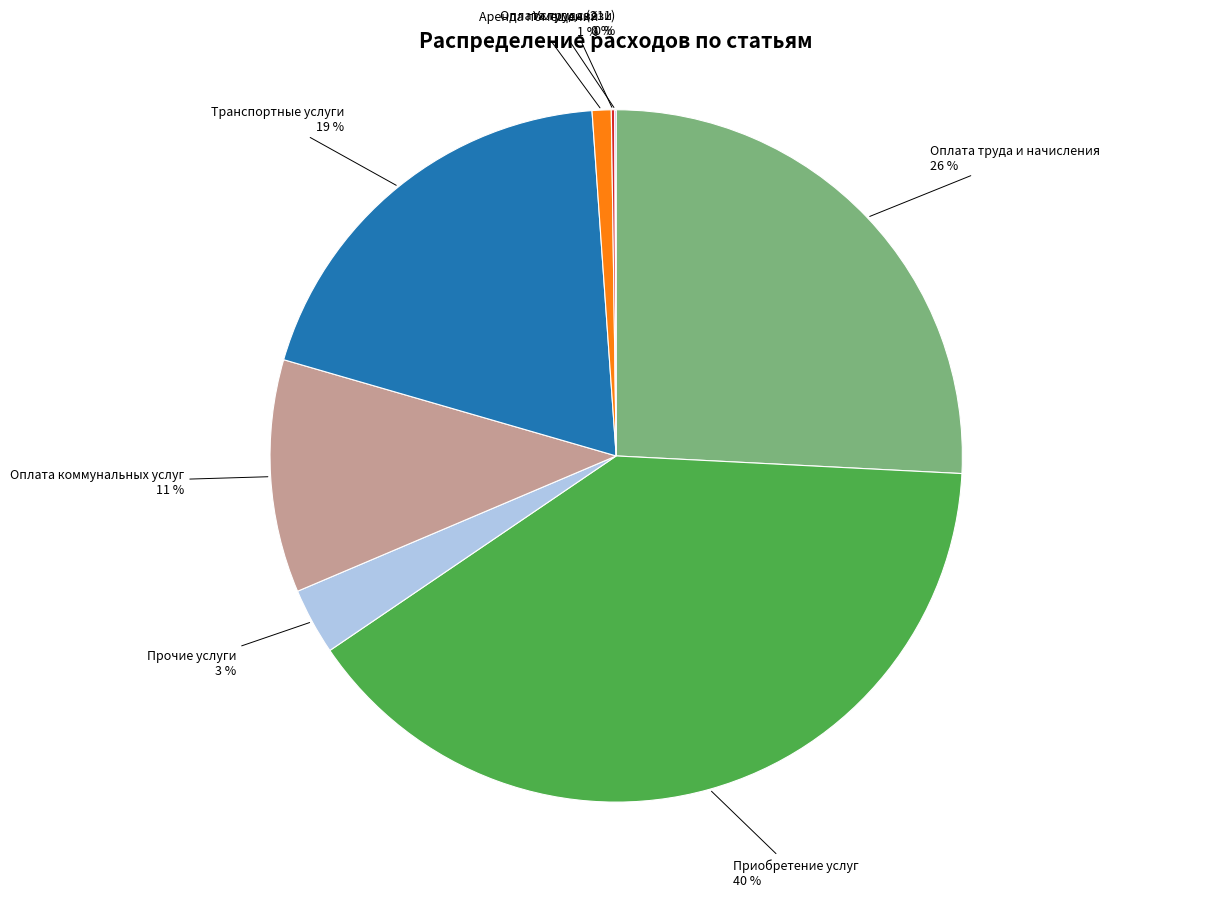

To the nearest percent, what portion does Аренда помещений represent?

1%